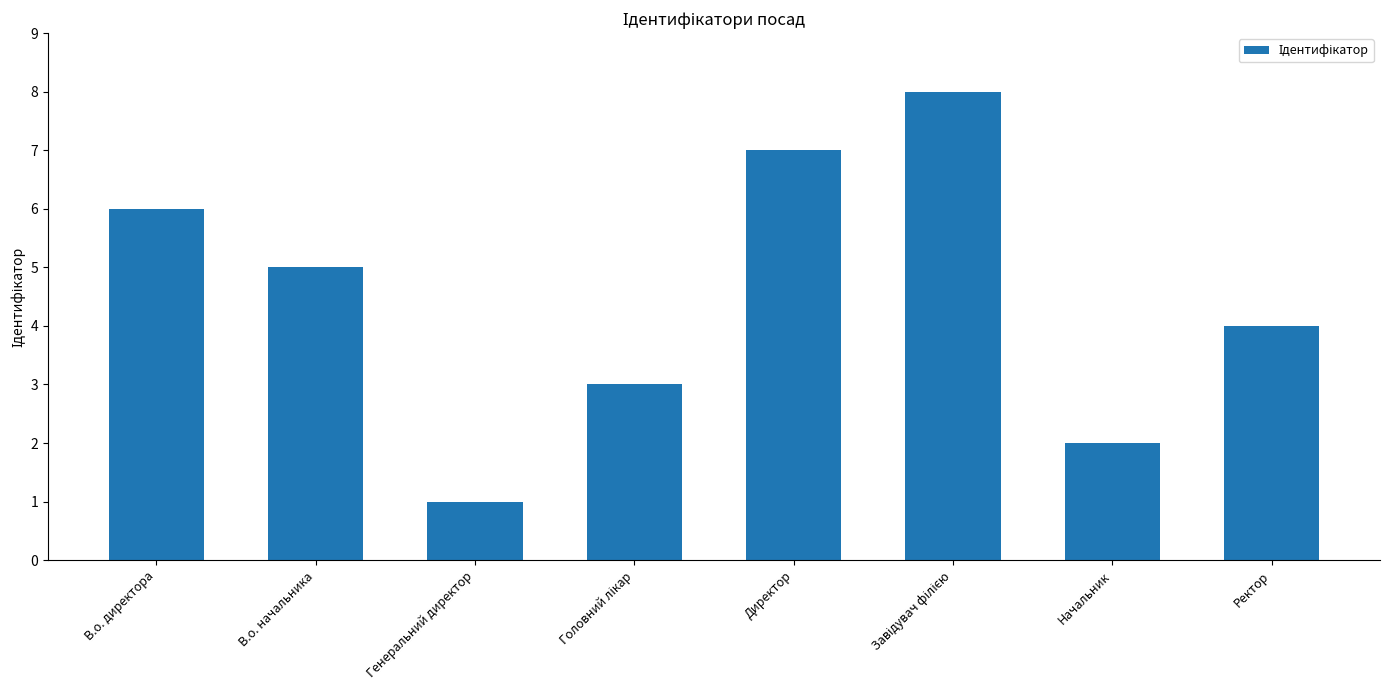

How many series are shown in this chart?

1